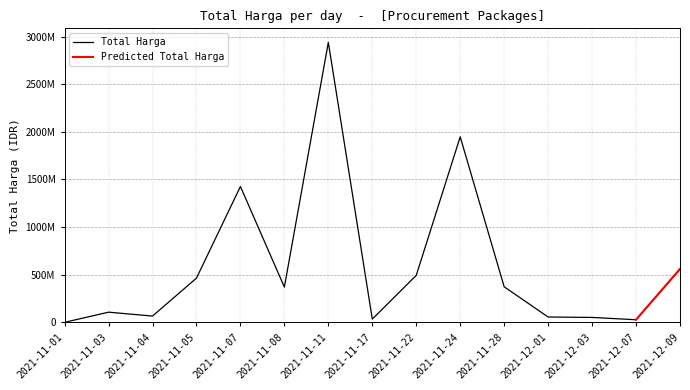

What is the smallest value displayed?

346053